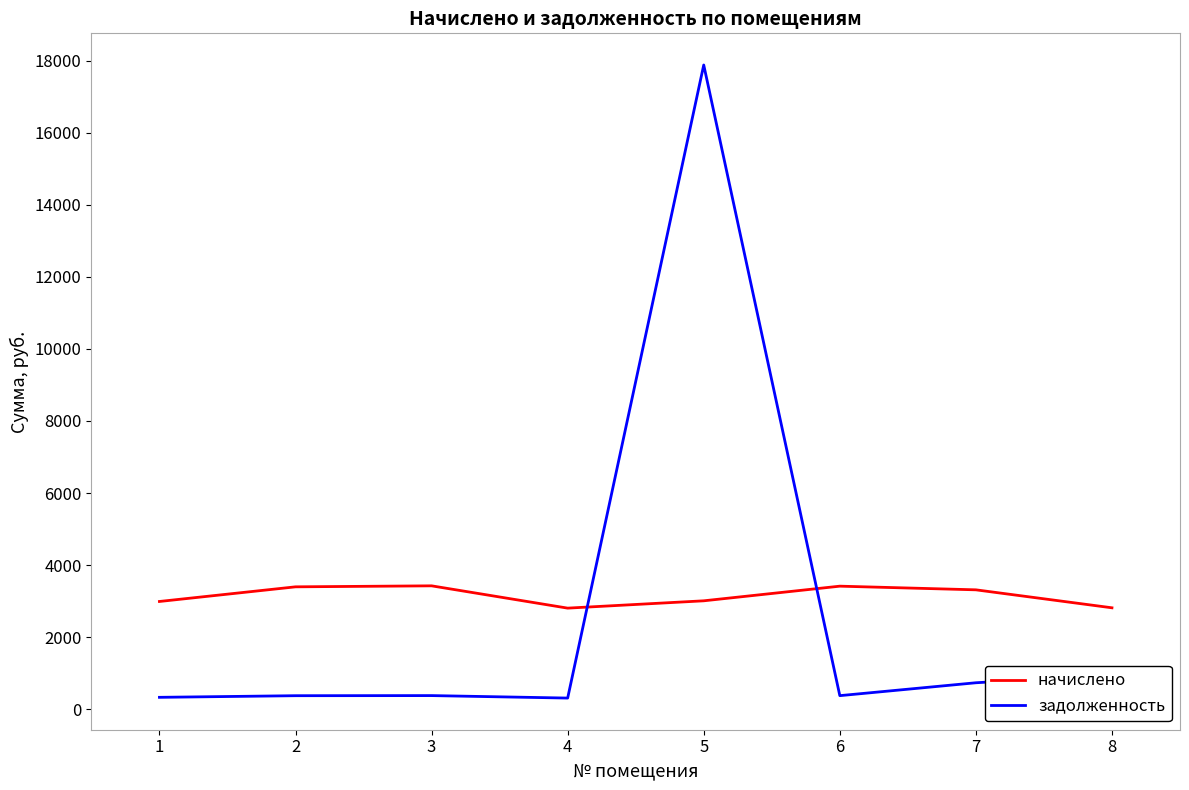

Is it true that задолженность equals 377.6 at 2?

True